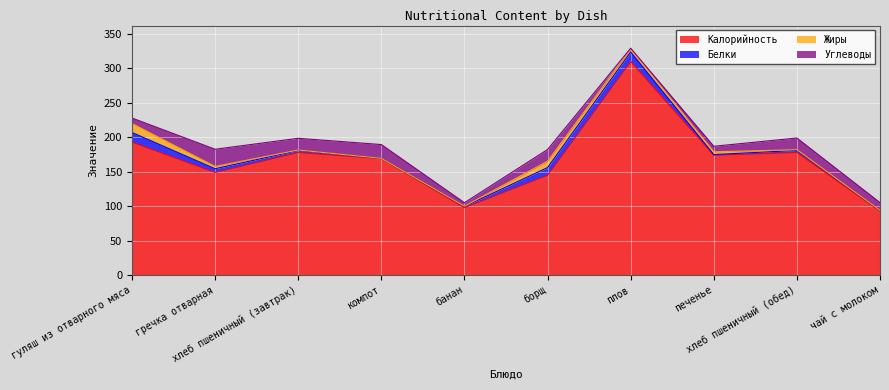

Which has a higher value, банан or чай с молоком?

банан